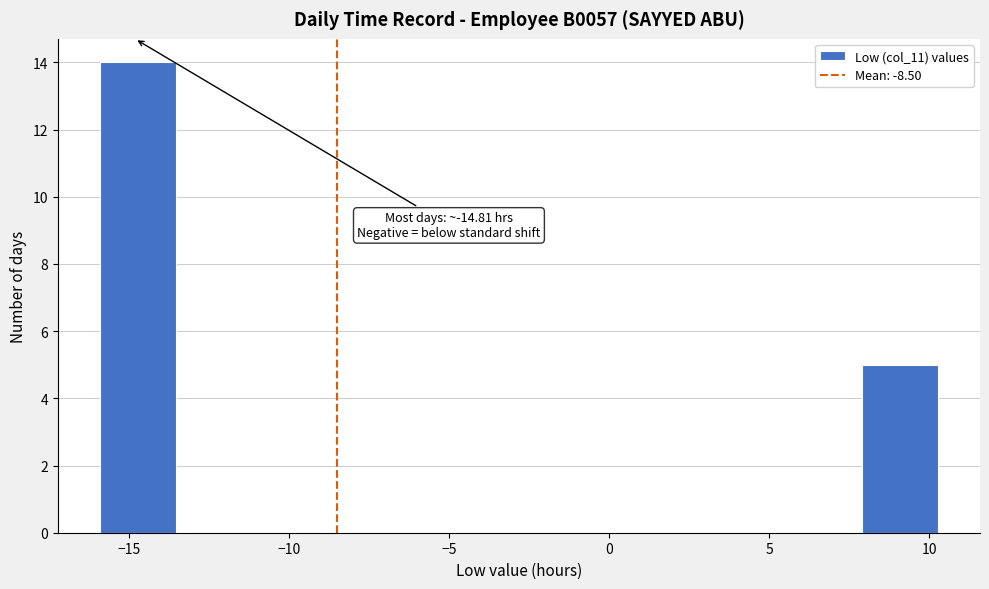

Over which range of the x-axis is the bar tallest?

-16.0 to -13.5